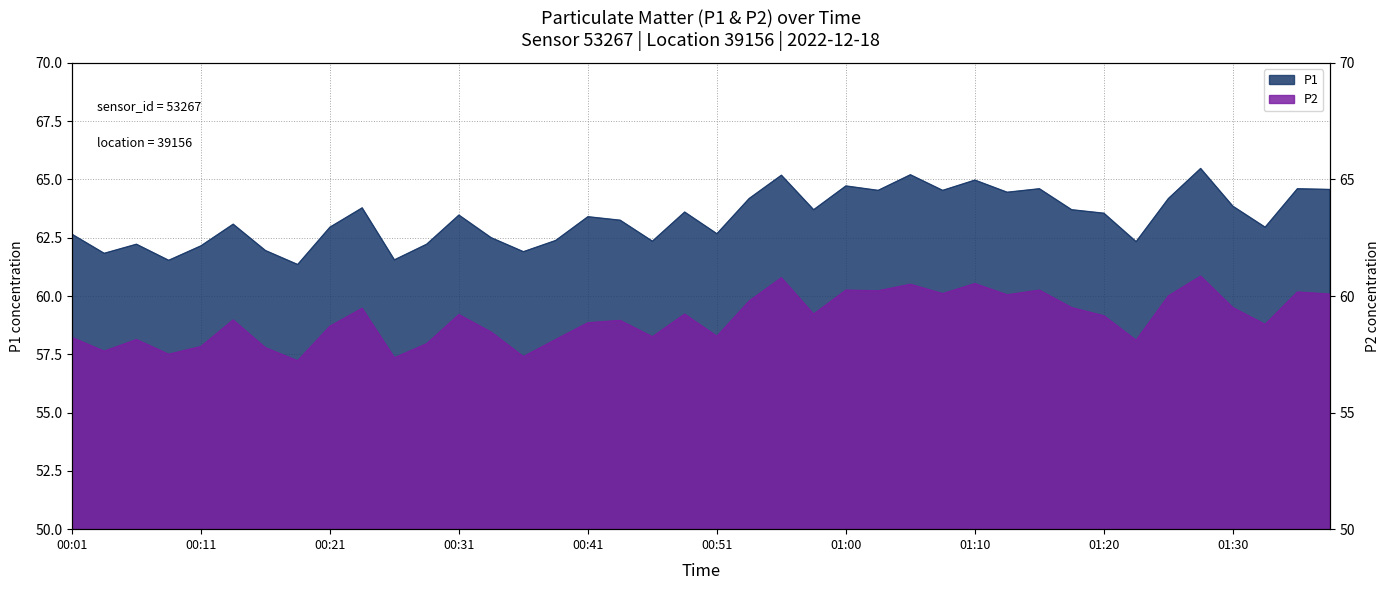

Reading left to right, what are all the values shown in this chart?

P1: 62.6	61.8	62.2	61.5	62.1	63.1	62.0	61.4	63.0	63.8	61.5	62.2	63.5	62.5	61.9	62.4	63.4	63.2	62.4	63.6	62.7	64.2	65.2	63.7	64.7	64.5	65.2	64.5	65.0	64.5	64.6	63.7	63.5	62.3	64.2	65.5	63.9	63.0	64.6	64.6
P2: 58.2	57.6	58.1	57.5	57.8	59.0	57.8	57.2	58.7	59.5	57.4	58.0	59.2	58.5	57.4	58.1	58.9	59.0	58.2	59.2	58.3	59.8	60.8	59.2	60.2	60.2	60.5	60.1	60.5	60.0	60.2	59.5	59.1	58.1	60.0	60.9	59.5	58.8	60.2	60.1